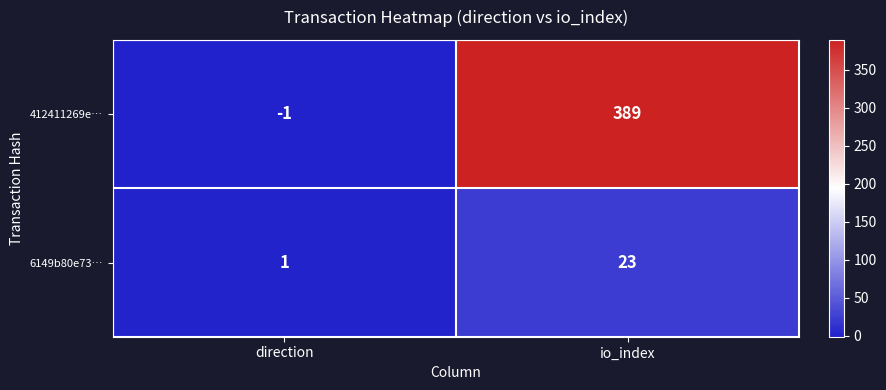

The 6149b80e73… series shows 0 at direction. True or false?

False